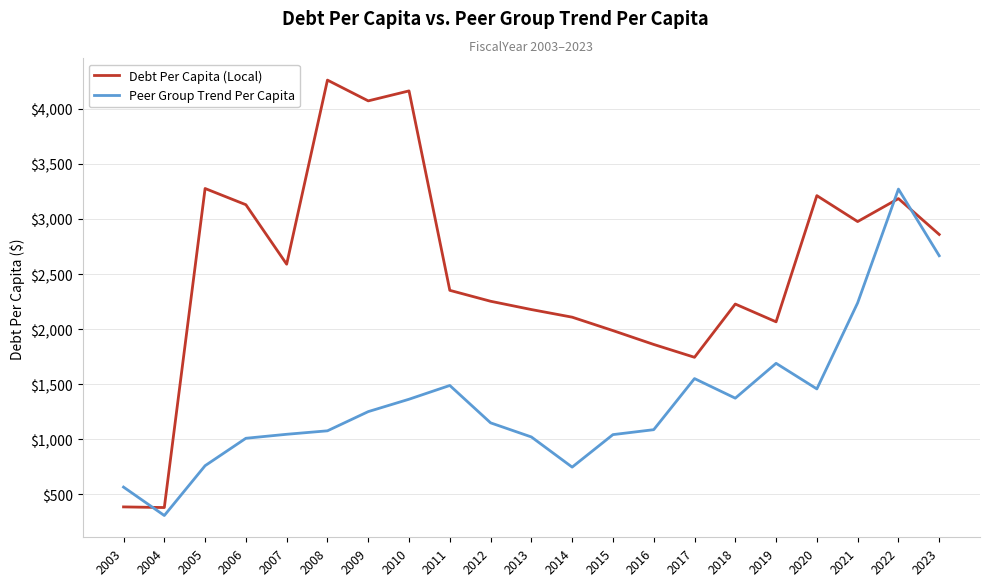

In Peer Group Trend Per Capita, how many points are higher than both neighbors (excluding endpoints)?

4